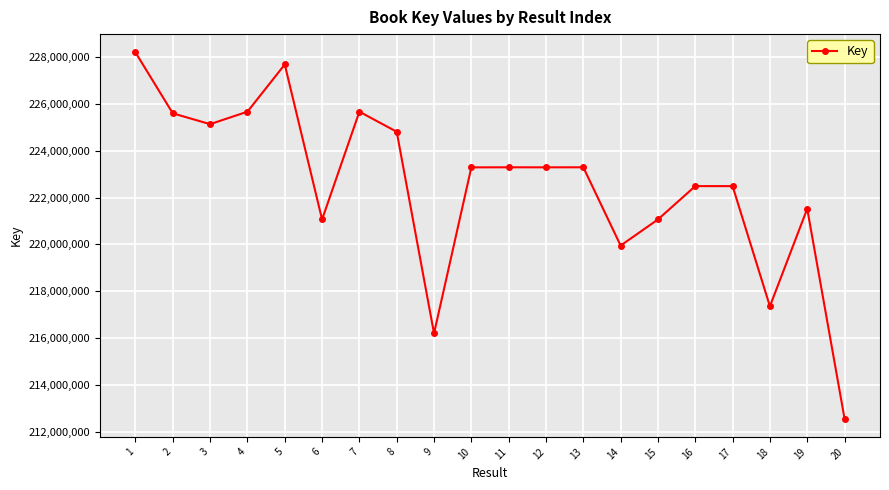

Is this an area chart (filled region under the line)?

No